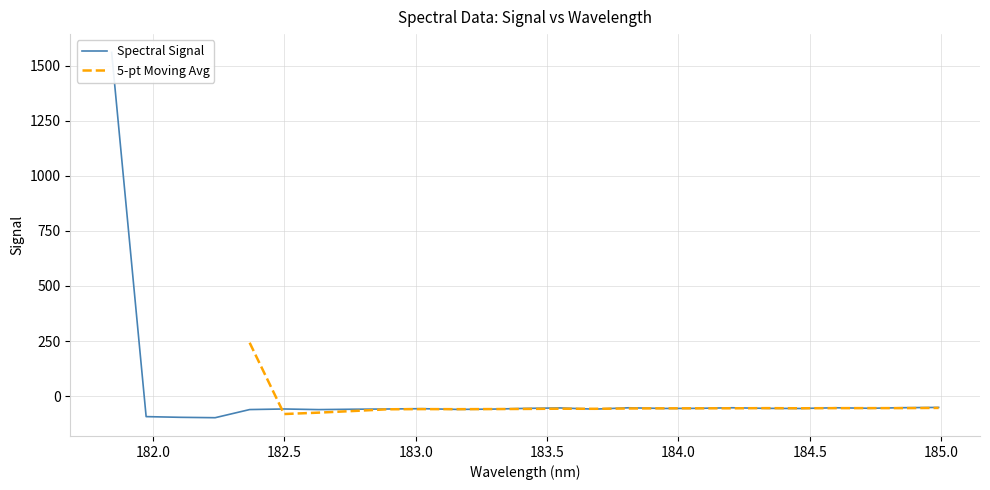

How many values are below -55?

17